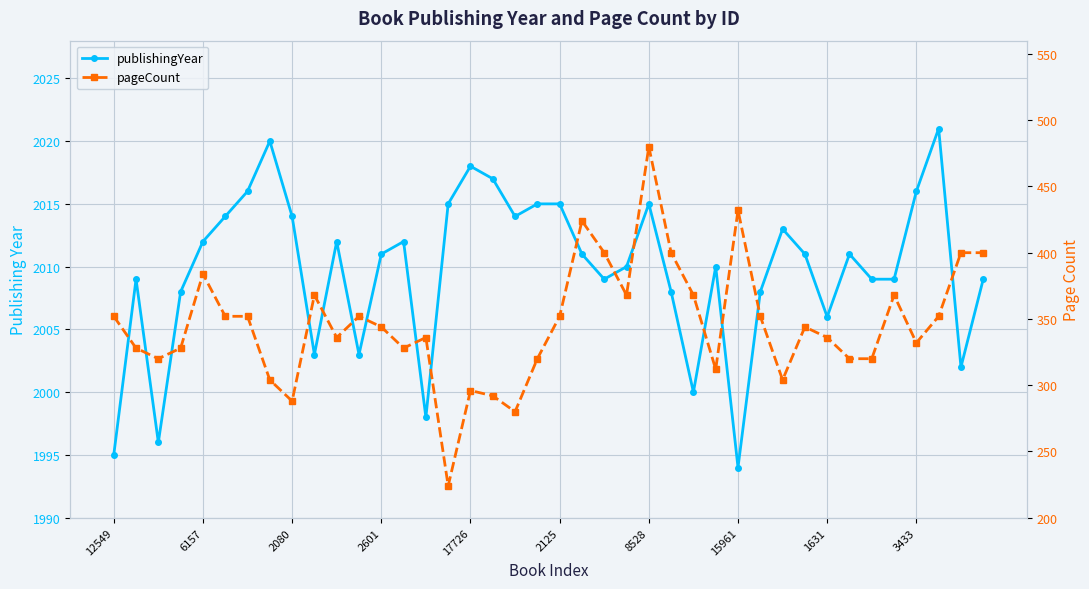

Reading left to right, transcribe all the data shown in this chart.

publishingYear: 1995	2009	1996	2008	2012	2014	2016	2020	2014	2003	2012	2003	2011	2012	1998	2015	2018	2017	2014	2015	2015	2011	2009	2010	2015	2008	2000	2010	1994	2008	2013	2011	2006	2011	2009	2009	2016	2021	2002	2009
pageCount: 352	328	320	328	384	352	352	304	288	368	336	352	344	328	336	224	296	292	280	320	352	424	400	368	480	400	368	312	432	352	304	344	336	320	320	368	332	352	400	400